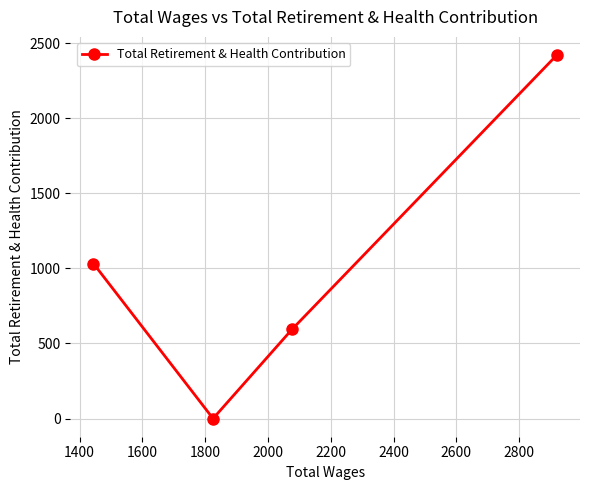

What is the greatest value displayed?

2420